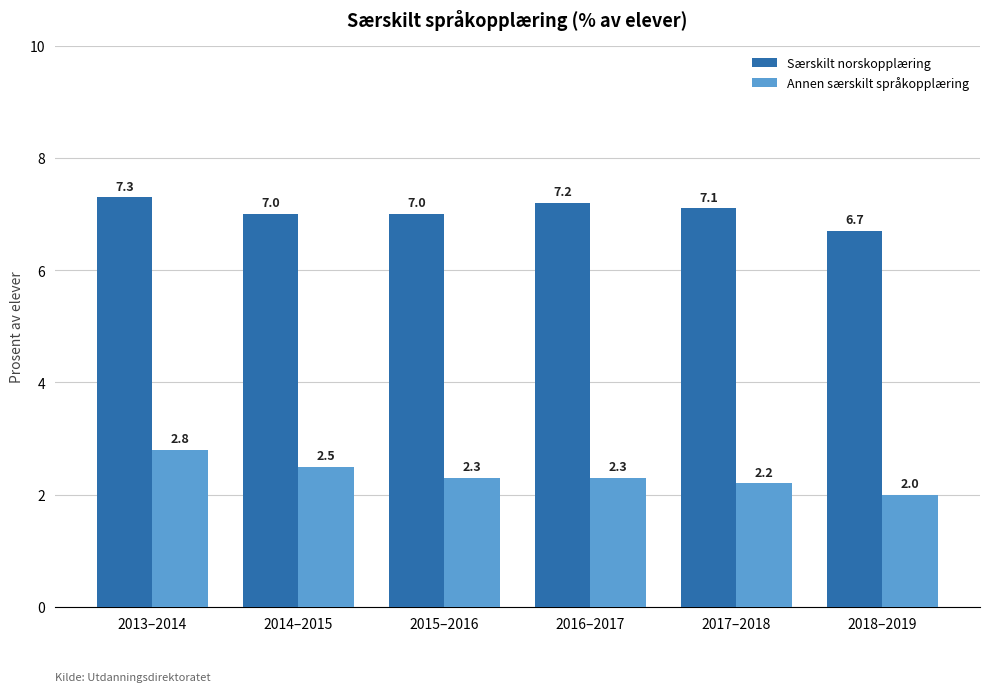

At which category does the chart reach its peak across all series?

2013–2014